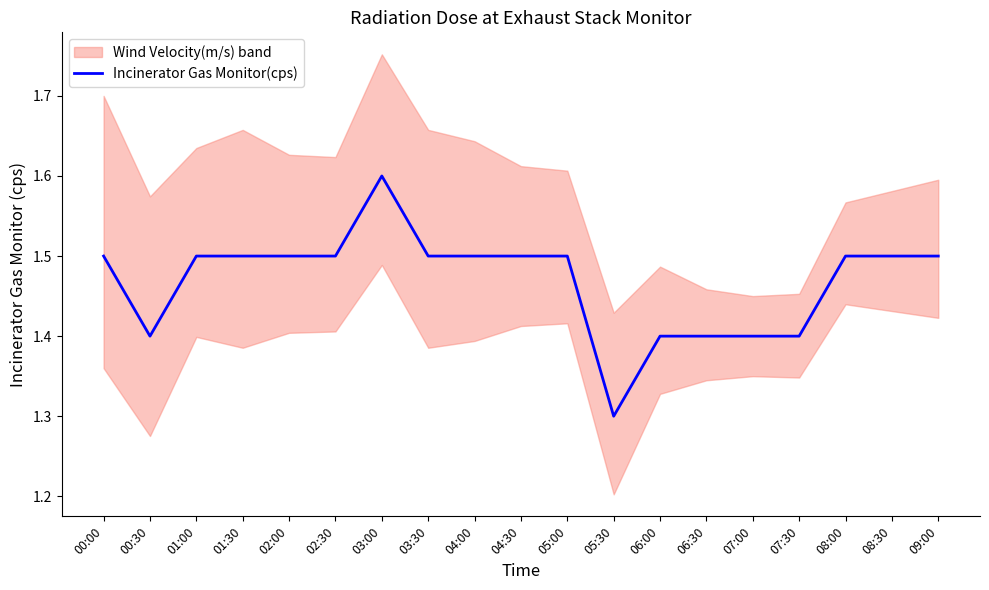

How many points are lower than both their immediate neighbors (excluding endpoints)?

2